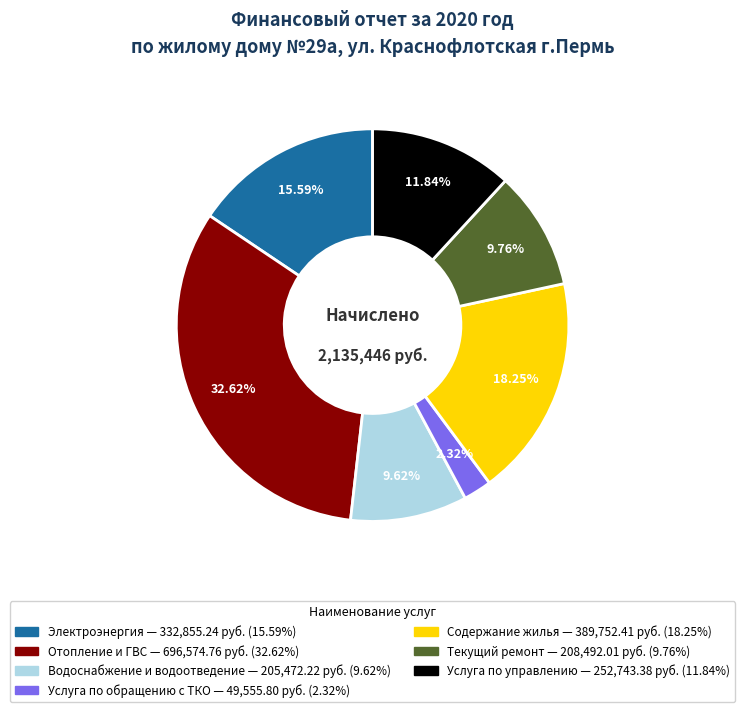

What is the largest slice in the pie chart?

Отопление и ГВС